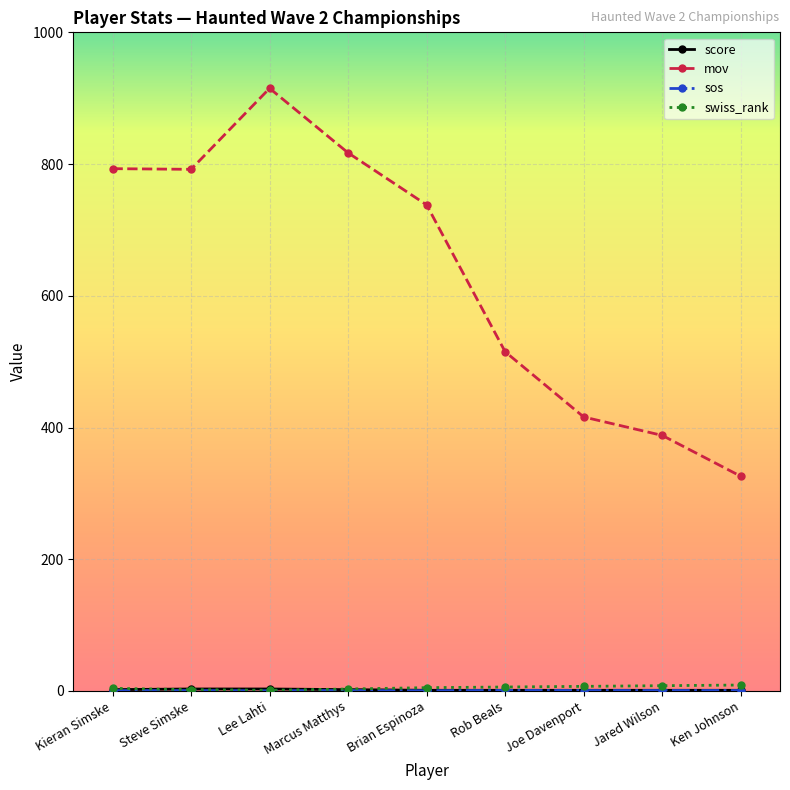

What is the label of the 5th point from the left?

Brian Espinoza